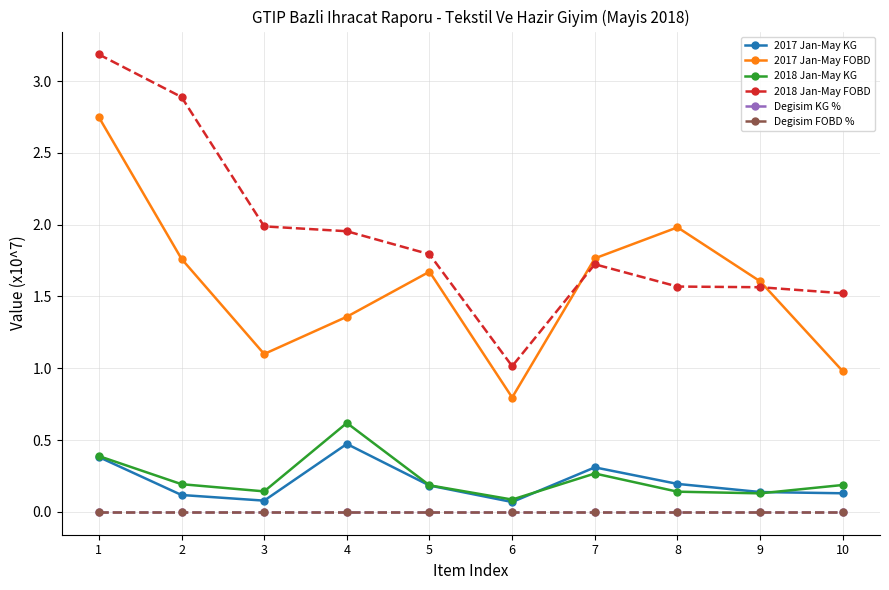

Which series has the largest total across all categories?

2018 Jan-May FOBD